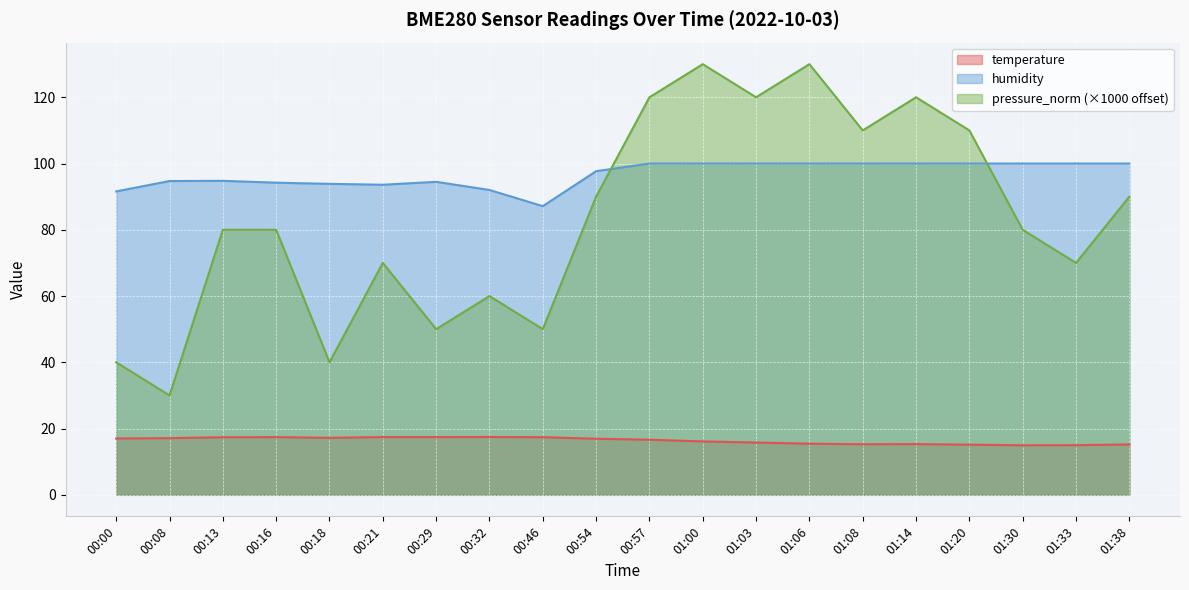

What is the label of the 9th point from the right?

01:00